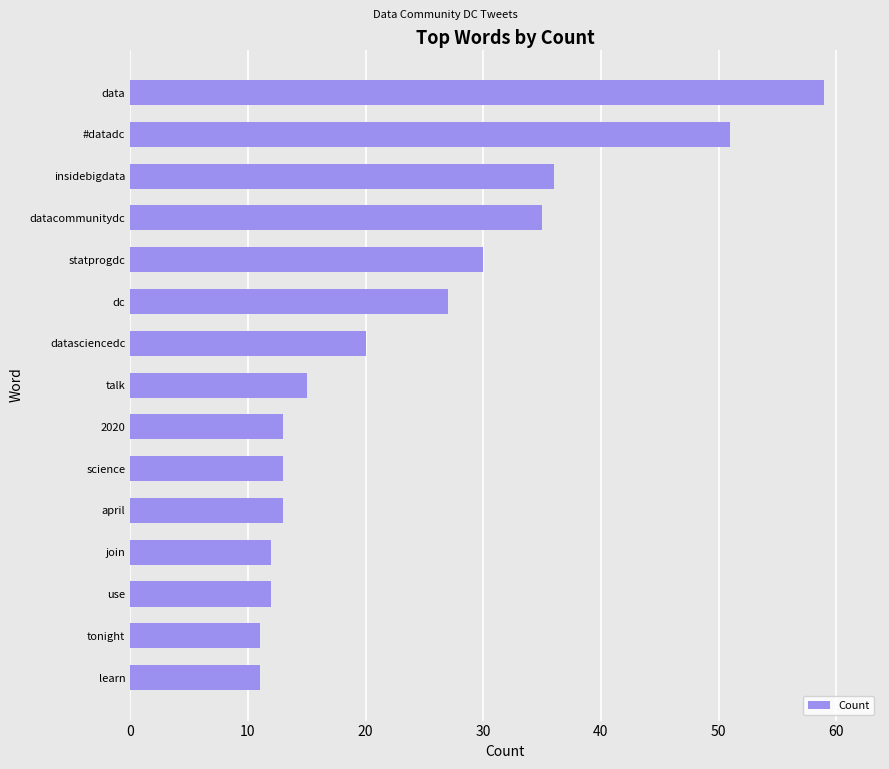

What is the average value?

24